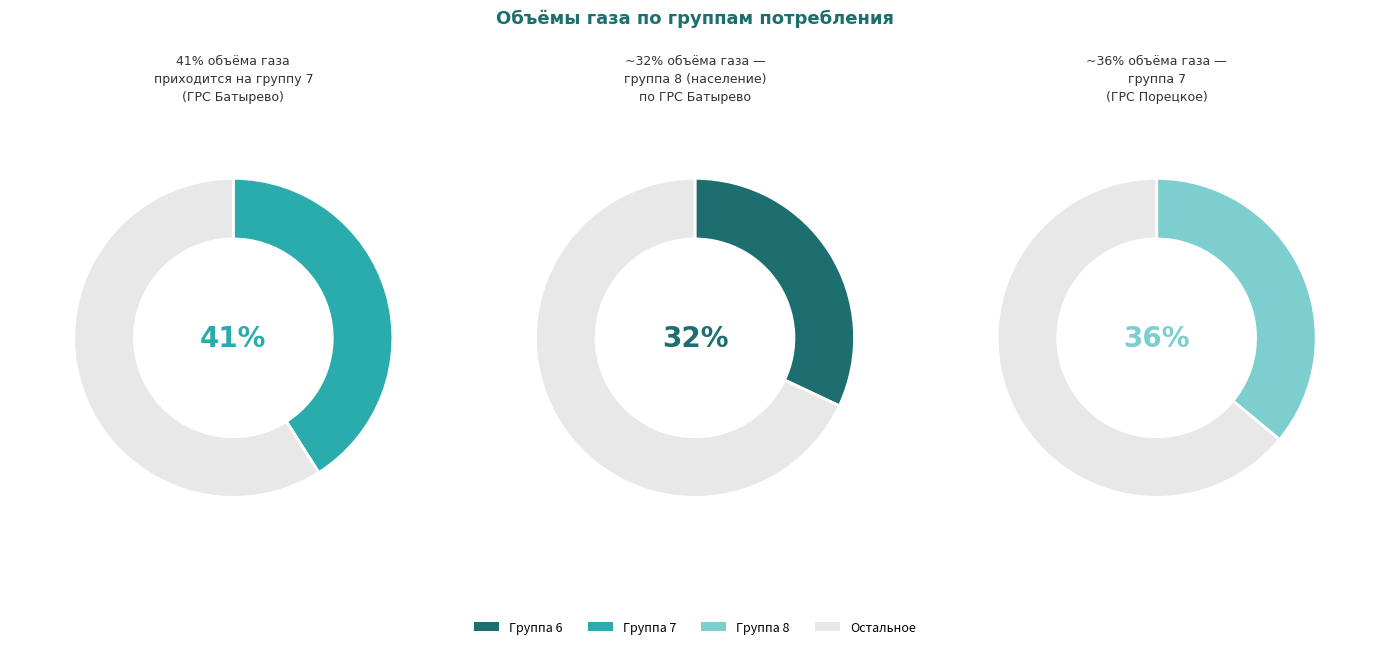

Is it true that 7 is 36% of the pie?

True